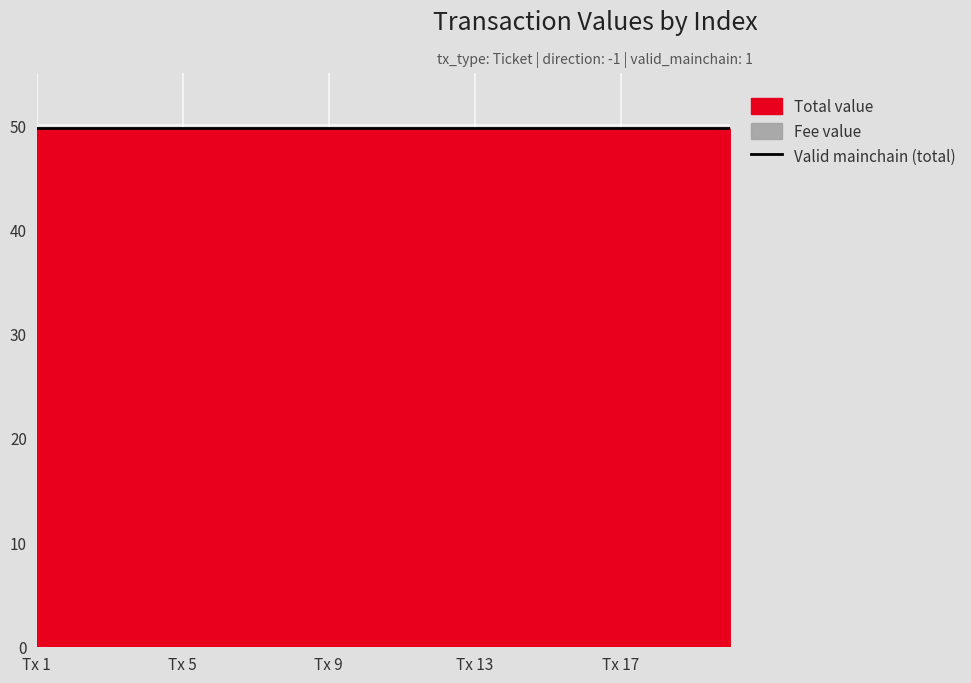

Where is Valid mainchain nearest to the value 1?

Tx 1